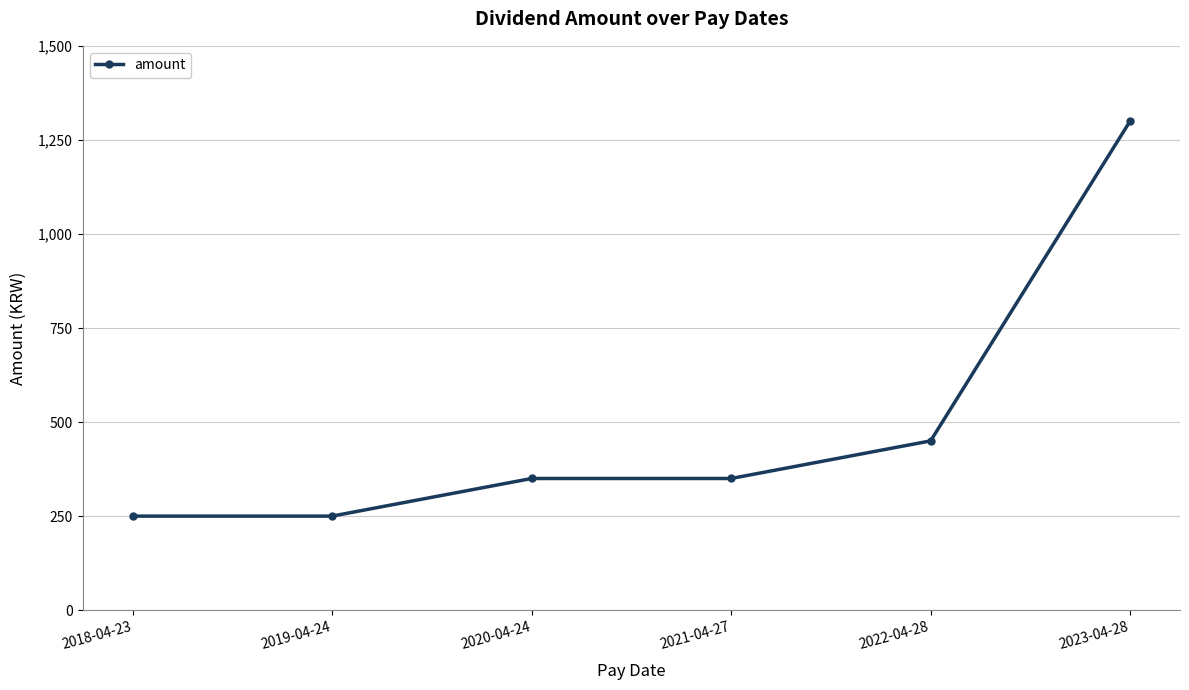

Approximately how many times larger is the value at 2018-04-23 compared to 2021-04-27?

0.7